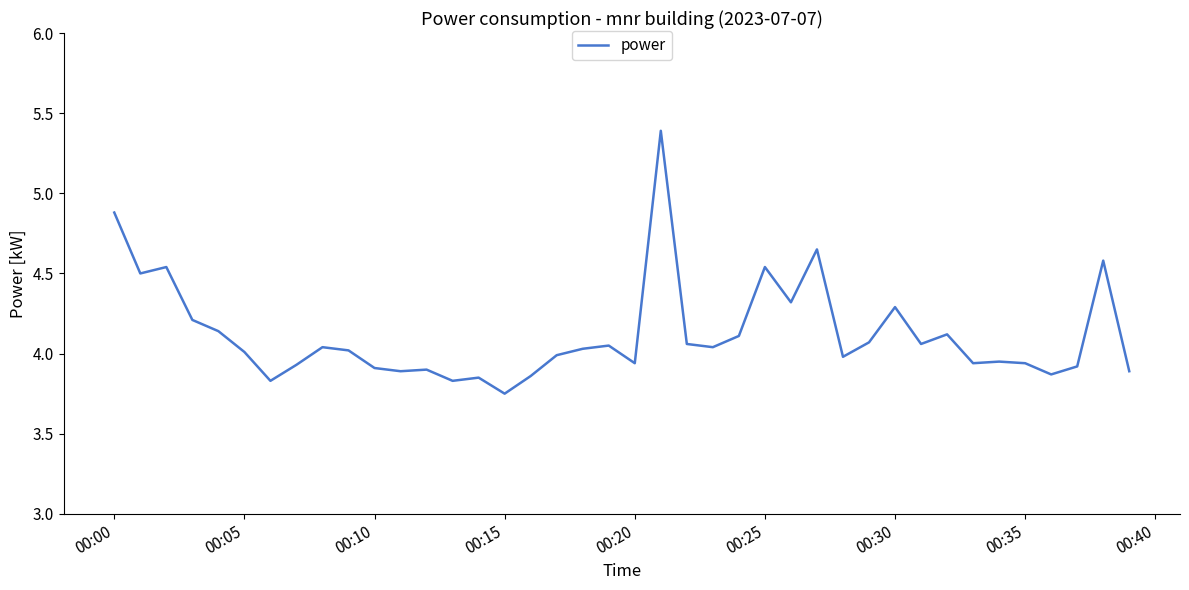

True or false: the data has more than 1 interior local peaks.

True